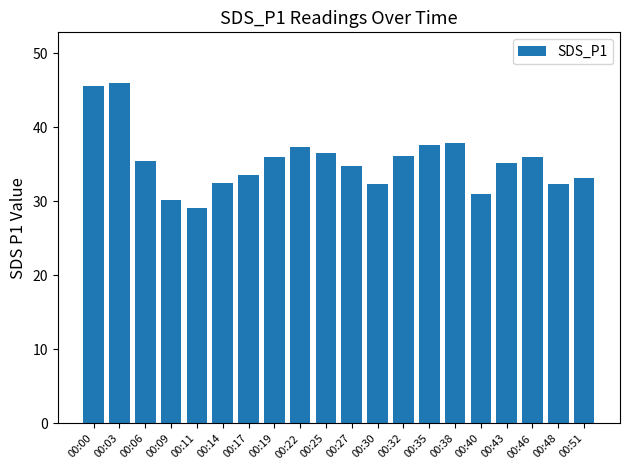

What is the approximate value at 00:25?

36.5